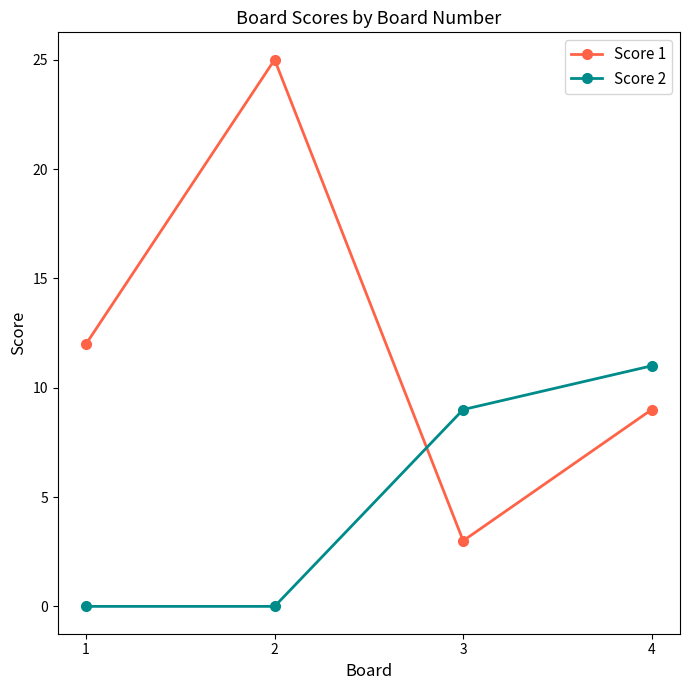

How many lines are shown in the chart?

2